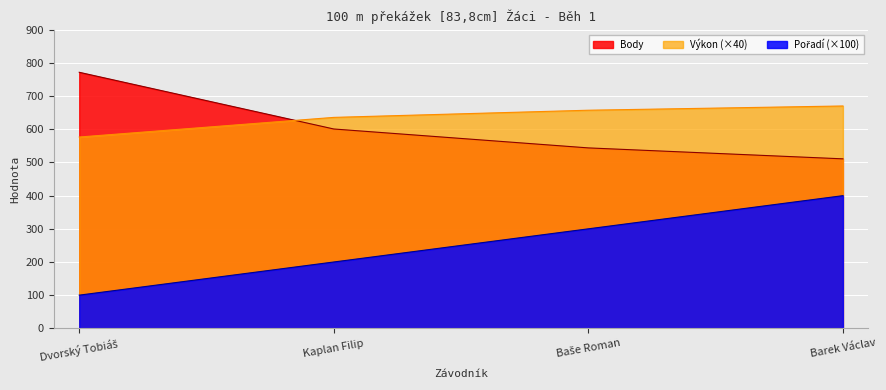

Which category has the highest value across all series?

Dvorský Tobiáš